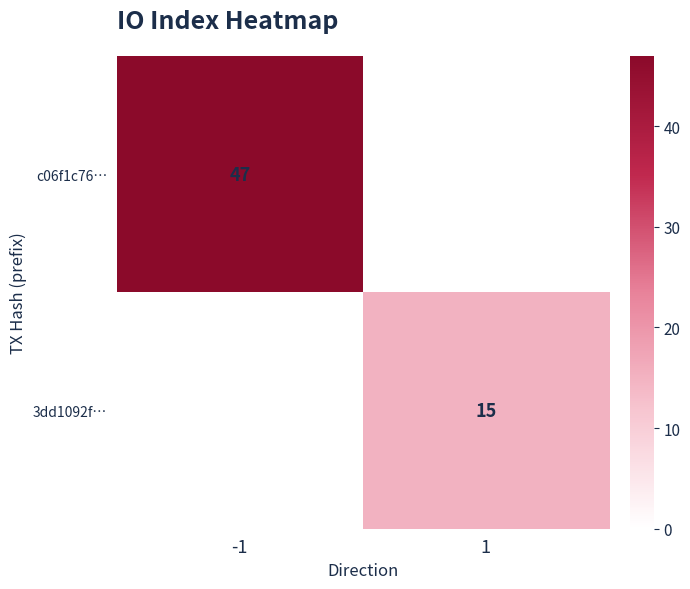

Is it true that 3dd1092f… equals 22.3 at 1?

False